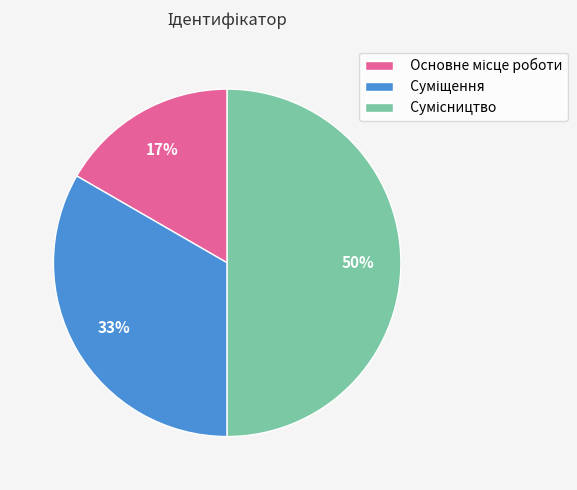

How many slices are in this pie chart?

3